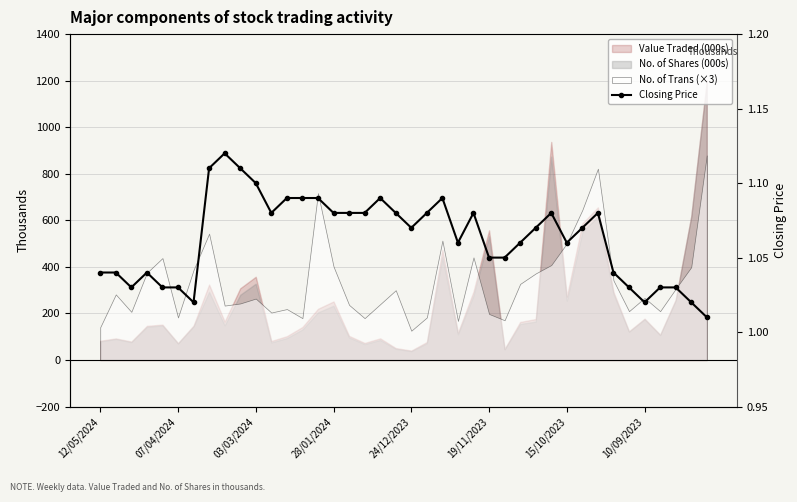

The value at 10/09/2023 is 1.0. True or false?

True